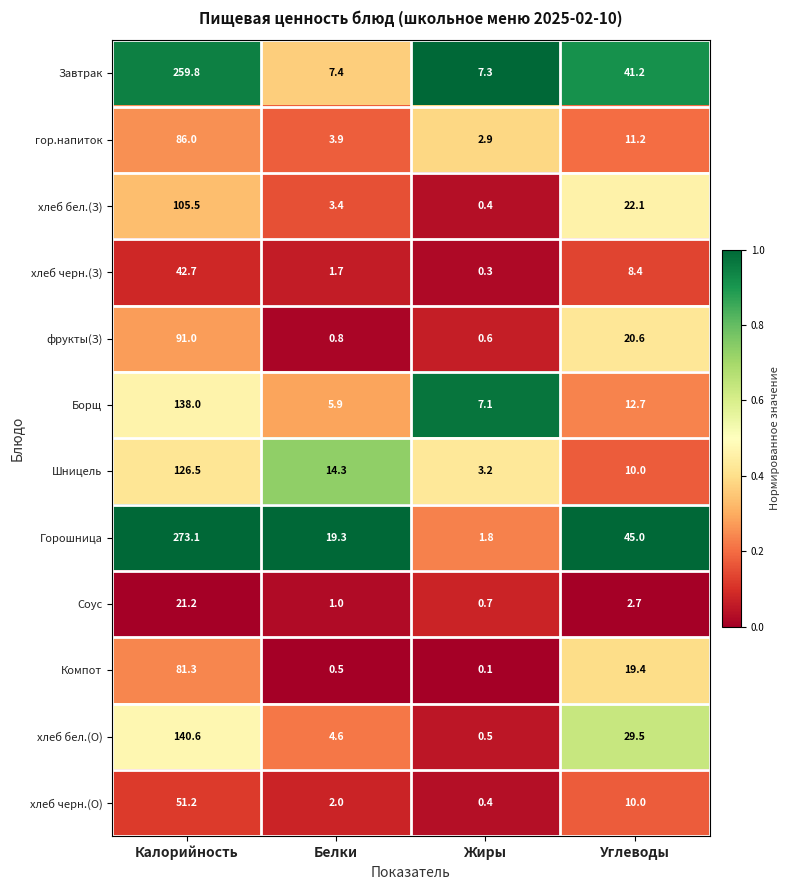

Which series has the largest total across all categories?

Горошница